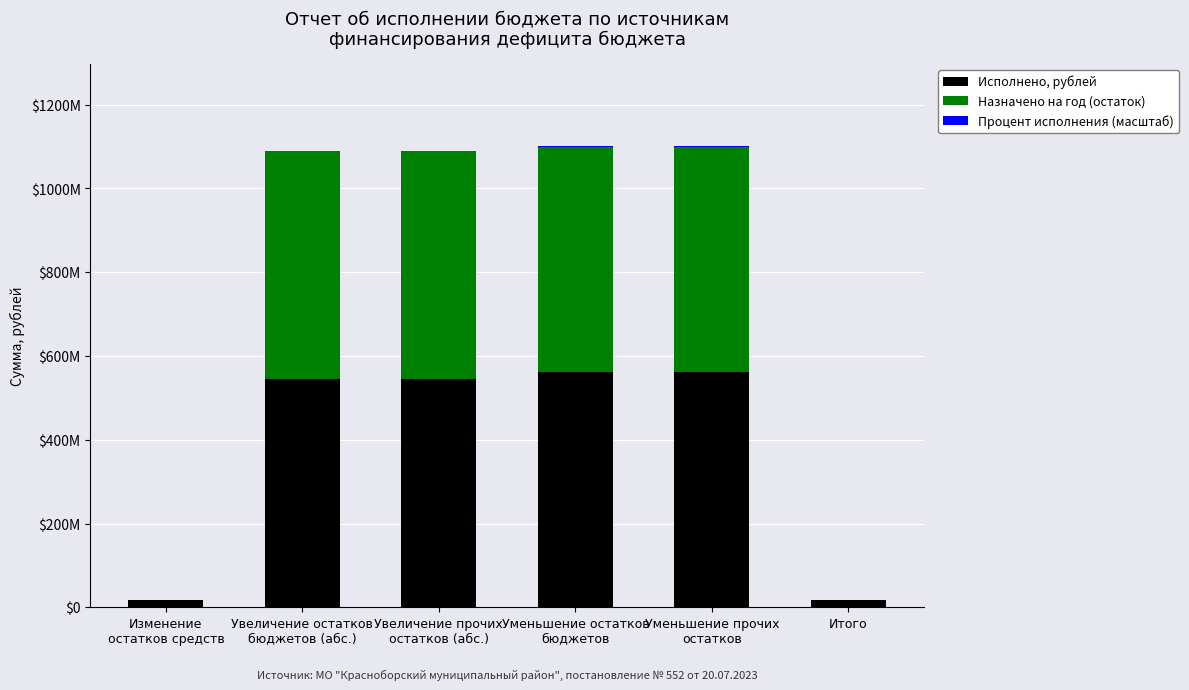

Are the bars grouped side by side (vs. stacked)?

No